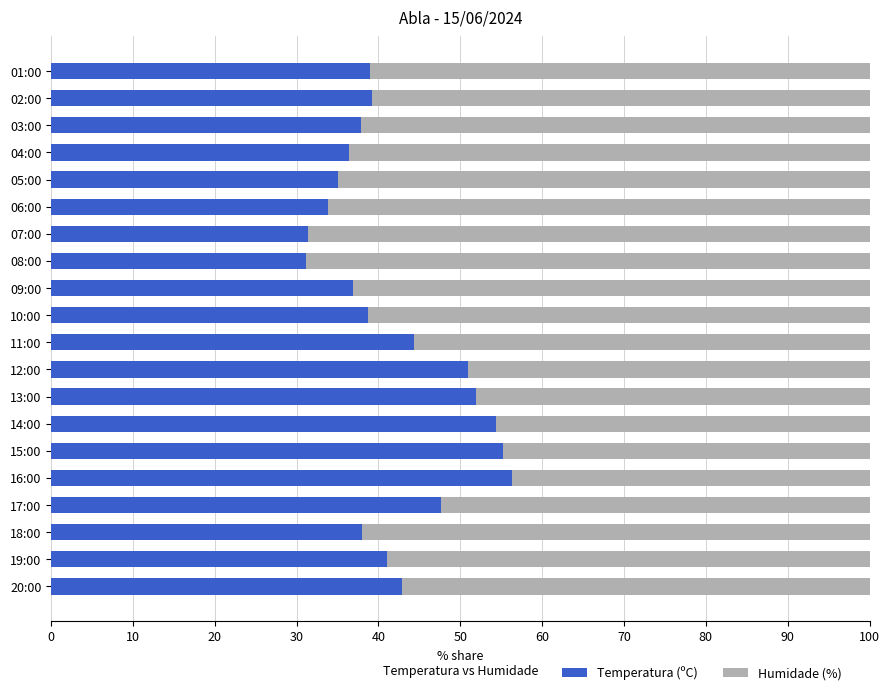

The Temperatura (ºC) series shows 13.1 at 12:00. True or false?

False